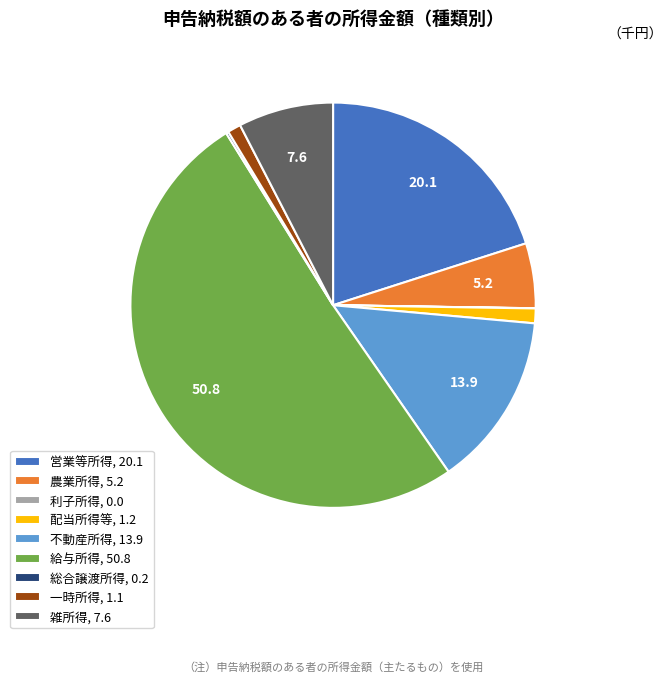

Does 雑所得 represent more than half of the total?

No